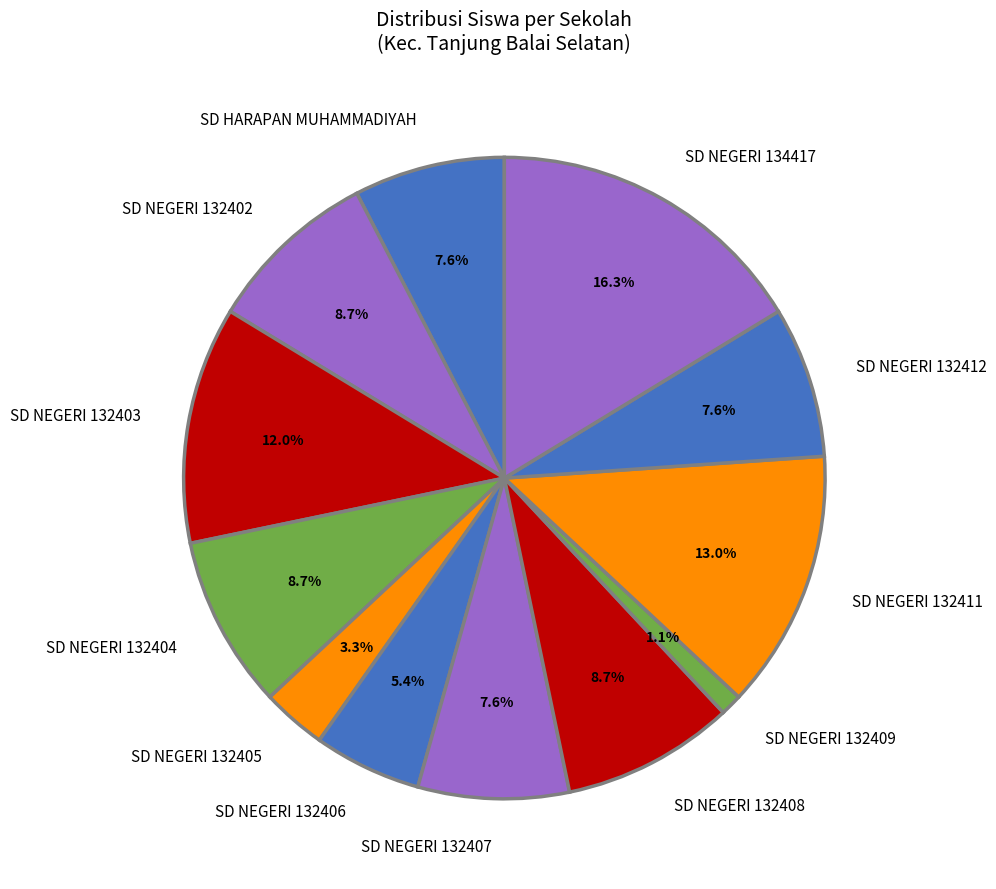

To the nearest percent, what portion does SD HARAPAN MUHAMMADIYAH represent?

8%